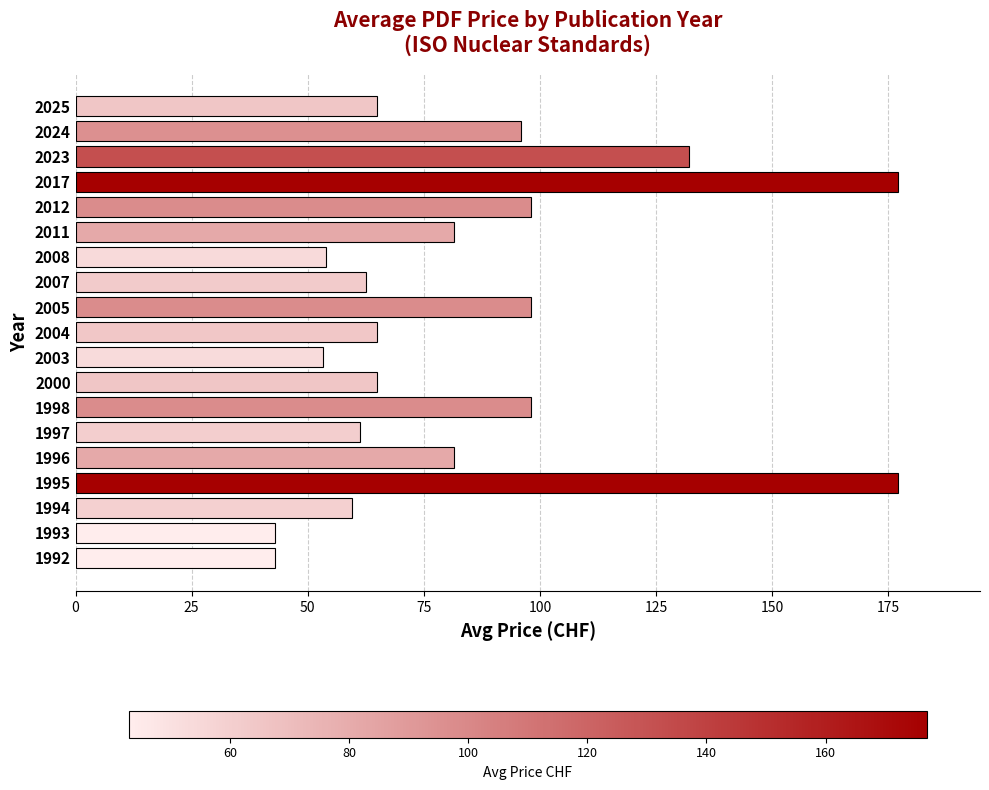

What is the maximum value shown in the chart?

177.0